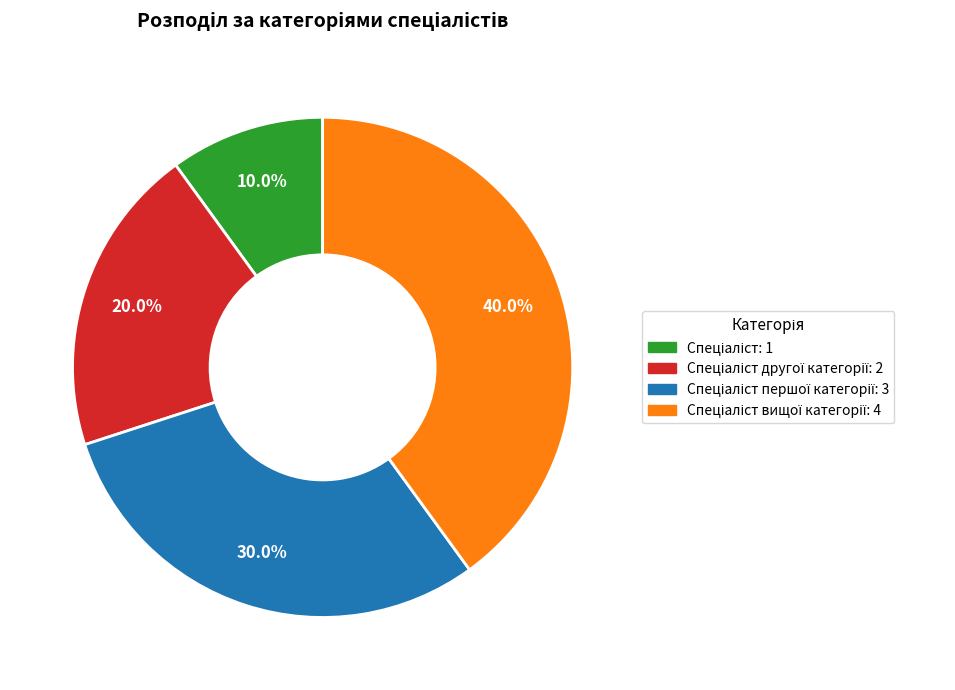

How many segments does this pie chart have?

4